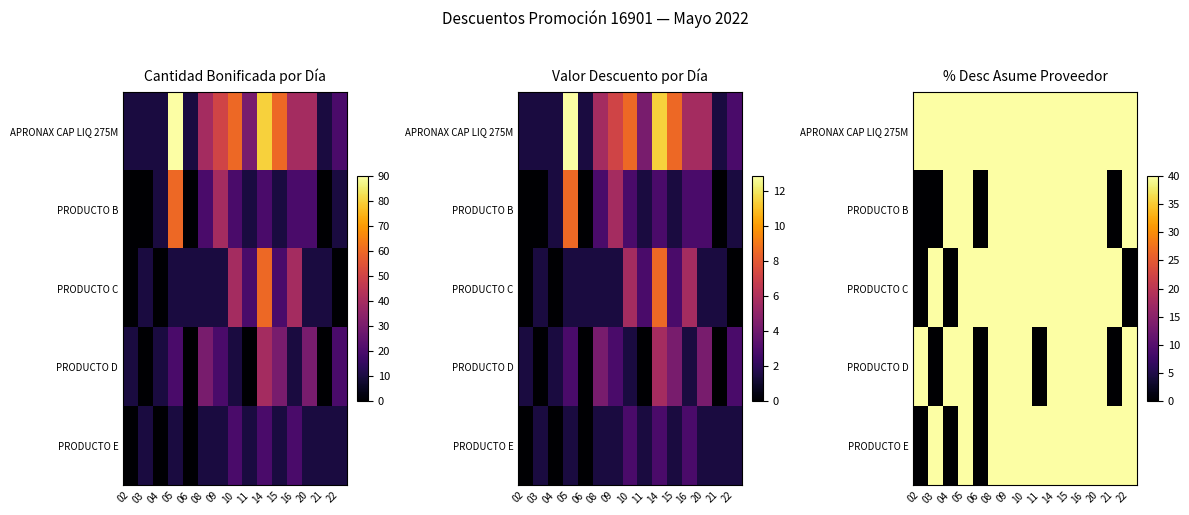

How many categories are shown in the chart?

15